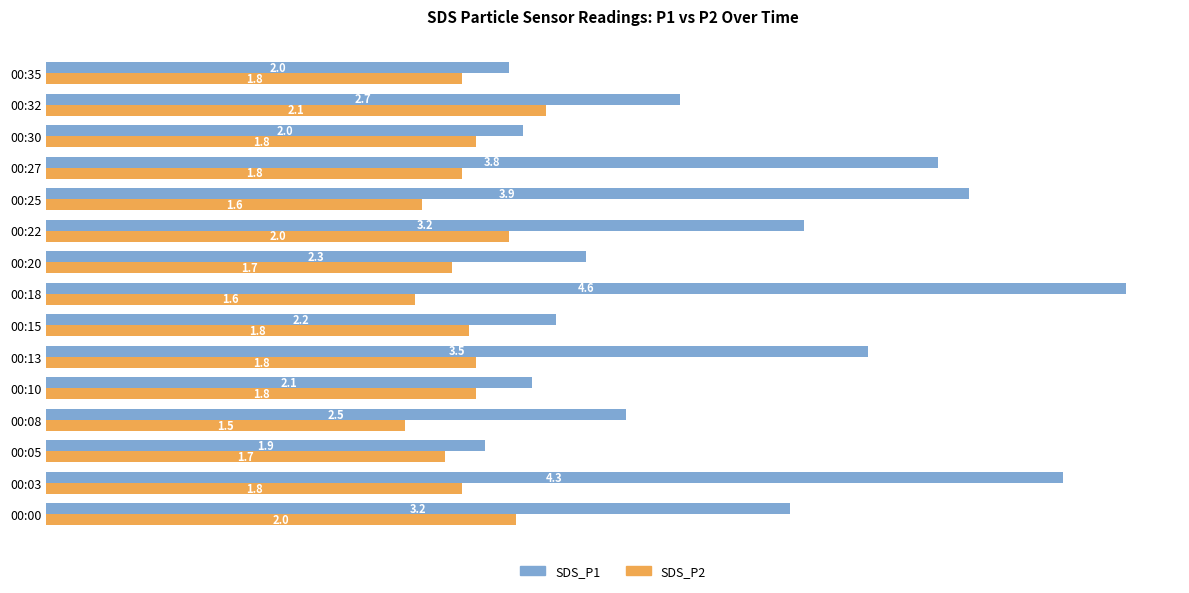

The SDS_P2 series shows 0.6 at 00:20. True or false?

False